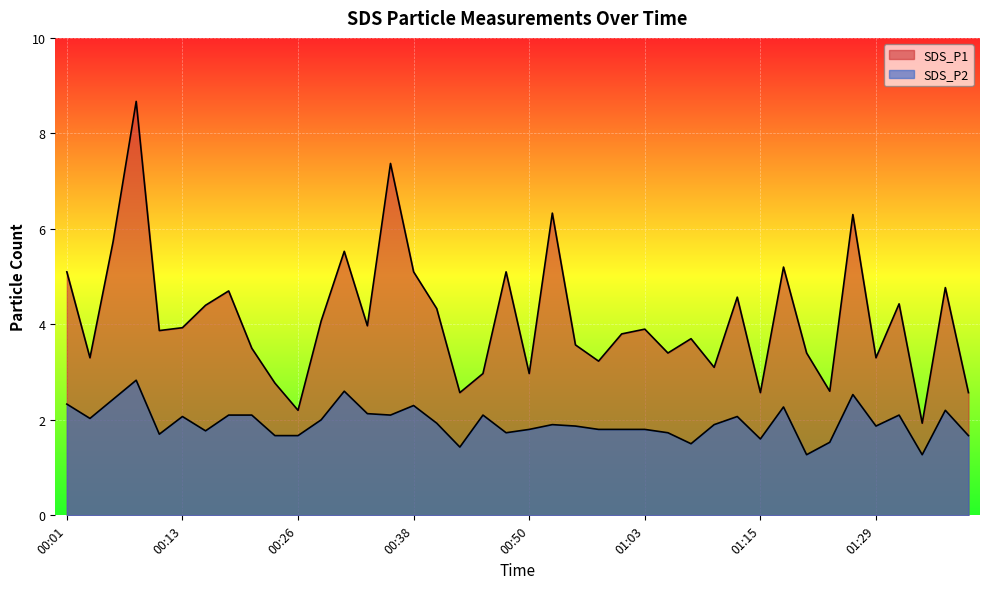

Reading left to right, transcribe all the data shown in this chart.

SDS_P1: 00:01=5.1	00:03=3.3	00:06=5.7	00:08=8.7	00:10=3.9	00:13=3.9	00:16=4.4	00:18=4.7	00:21=3.5	00:23=2.8	00:26=2.2	00:28=4.1	00:30=5.5	00:33=4.0	00:35=7.4	00:38=5.1	00:40=4.3	00:42=2.6	00:45=3.0	00:48=5.1	00:50=3.0	00:53=6.3	00:55=3.6	00:58=3.2	01:00=3.8	01:03=3.9	01:05=3.4	01:08=3.7	01:10=3.1	01:13=4.6	01:15=2.6	01:18=5.2	01:21=3.4	01:24=2.6	01:27=6.3	01:29=3.3	01:32=4.4	01:35=1.9	01:38=4.8	01:41=2.6
SDS_P2: 00:01=2.3	00:03=2.0	00:06=2.4	00:08=2.8	00:10=1.7	00:13=2.1	00:16=1.8	00:18=2.1	00:21=2.1	00:23=1.7	00:26=1.7	00:28=2.0	00:30=2.6	00:33=2.1	00:35=2.1	00:38=2.3	00:40=1.9	00:42=1.4	00:45=2.1	00:48=1.7	00:50=1.8	00:53=1.9	00:55=1.9	00:58=1.8	01:00=1.8	01:03=1.8	01:05=1.7	01:08=1.5	01:10=1.9	01:13=2.1	01:15=1.6	01:18=2.3	01:21=1.3	01:24=1.5	01:27=2.5	01:29=1.9	01:32=2.1	01:35=1.3	01:38=2.2	01:41=1.7